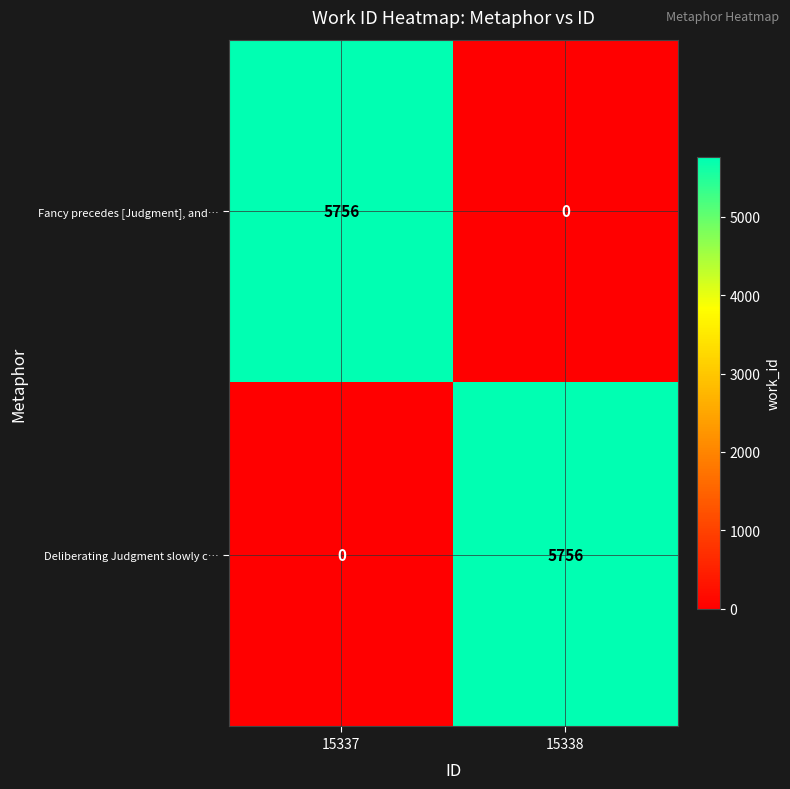

What is the total value across all series at 15337?

5756